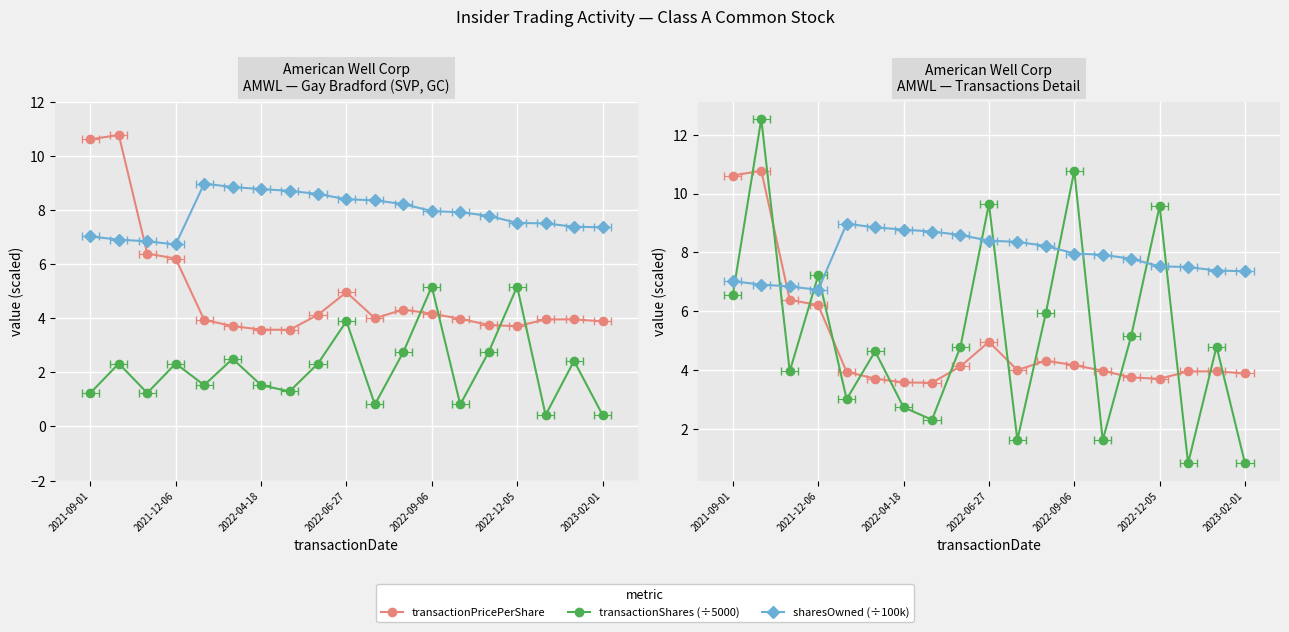

Where does the transactionValue (÷10k) series first go above 4?

2021-09-01